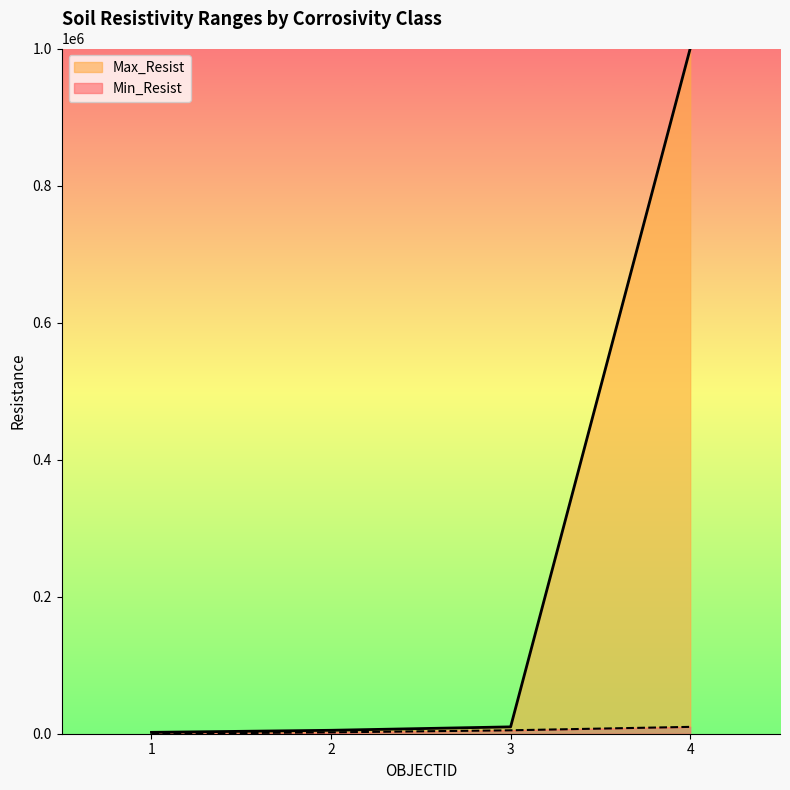

What is the average value of the Max_Resist series?

254250